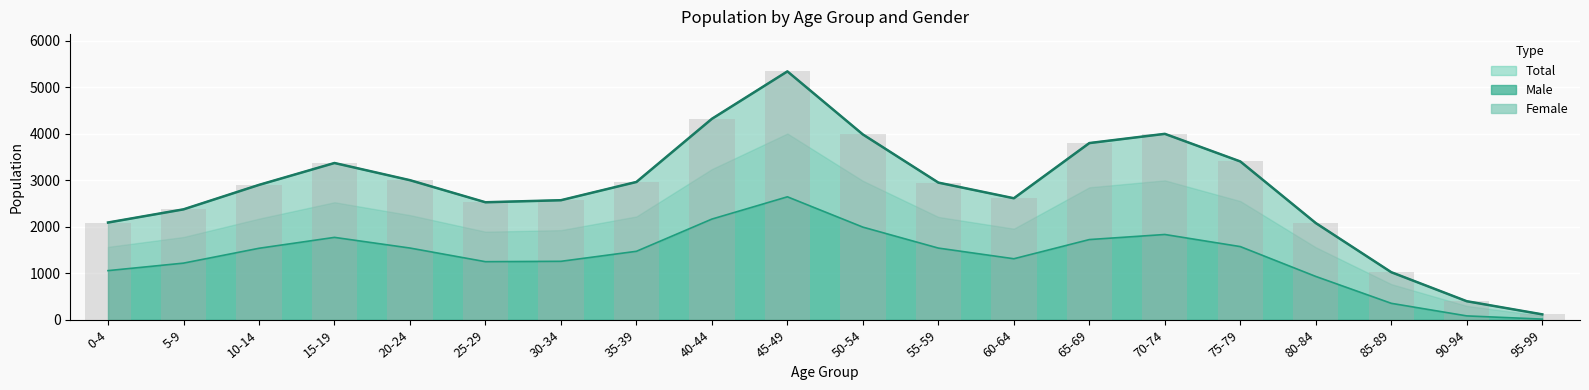

What is the label of the 9th bar from the right?

55-59